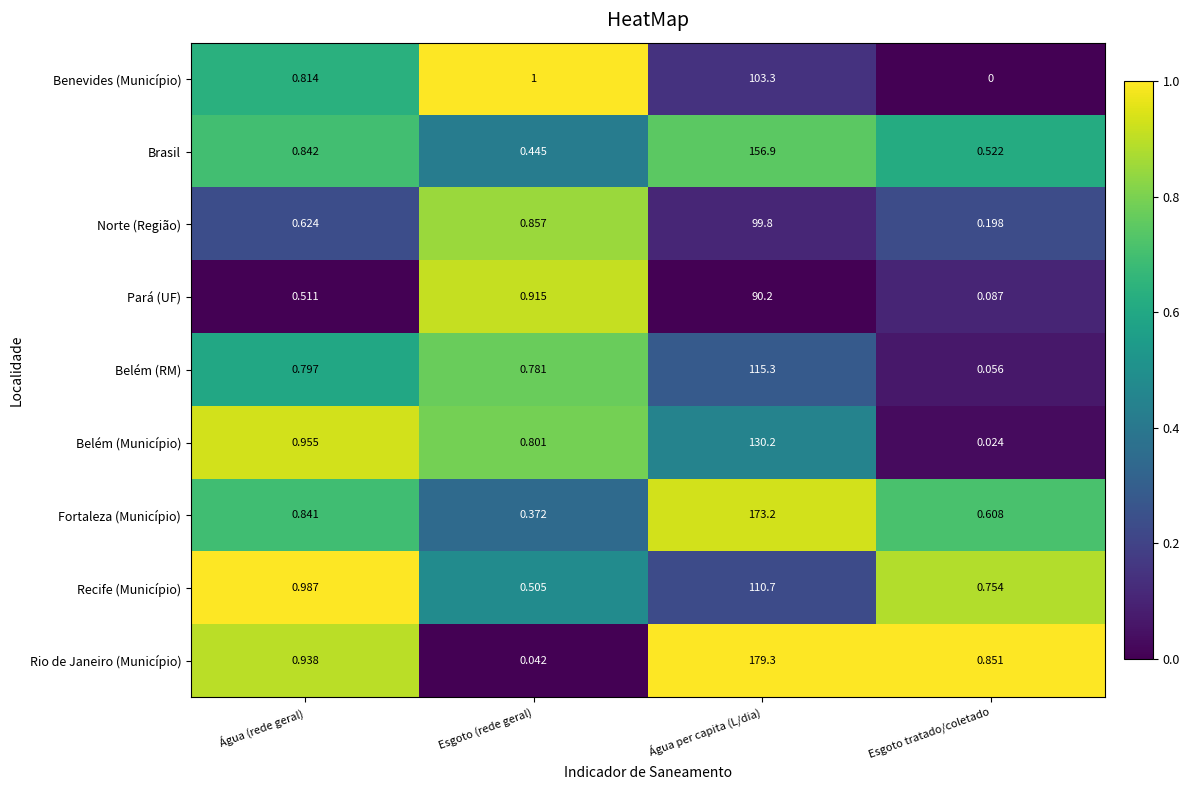

List the series in order of their peak value, lowest first.

Pará (UF), Norte (Região), Benevides (Município), Recife (Município), Belém (RM), Belém (Município), Brasil, Fortaleza (Município), Rio de Janeiro (Município)